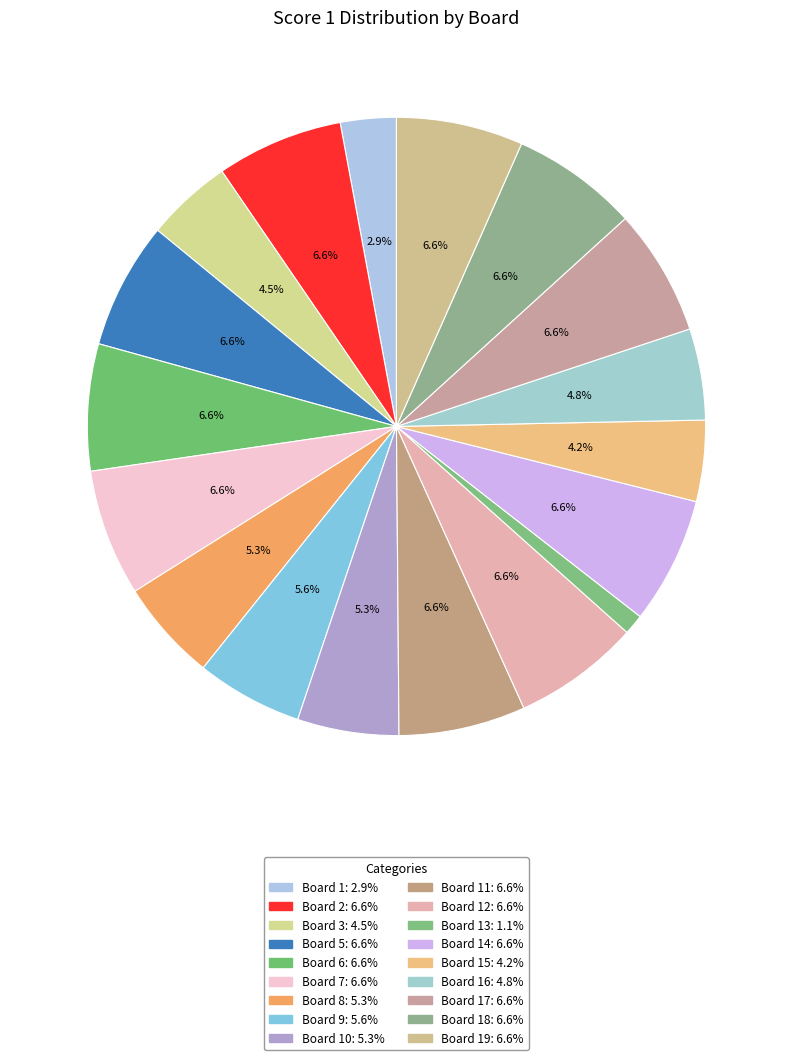

Count the number of slices in the pie.

18